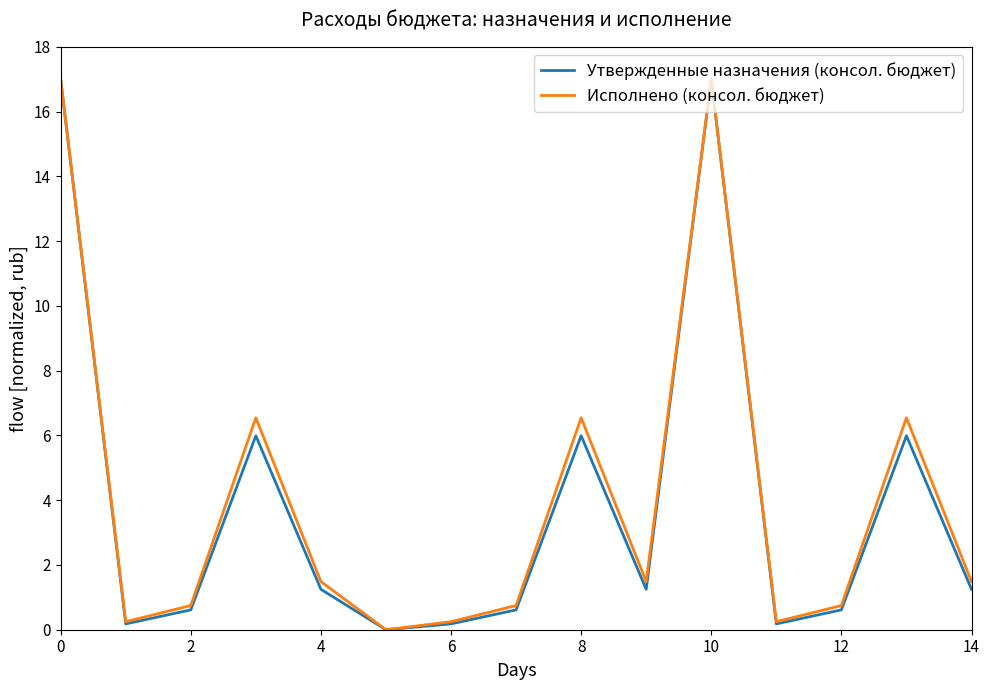

Does the chart have visible grid lines?

No